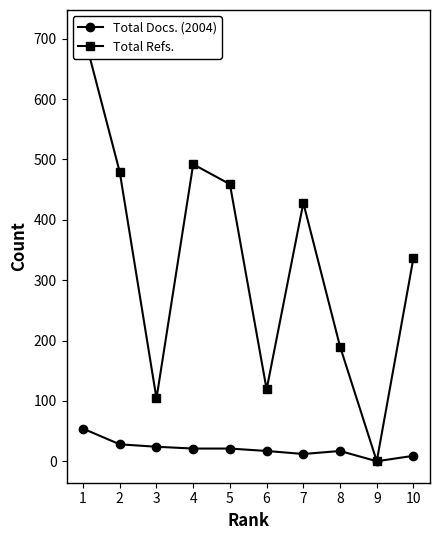

What is the difference between the second highest and minimum values in the Total Docs. (2004) series?

28